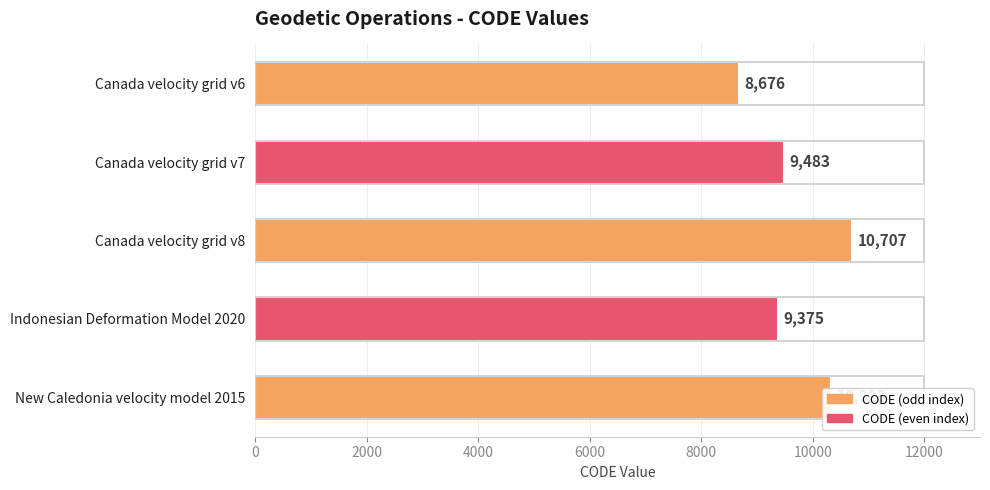

The value at Canada velocity grid v8 is 18066. True or false?

False